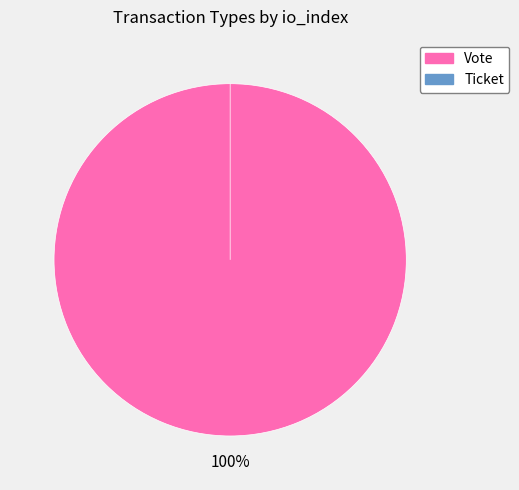

What is the change in value from Vote to Ticket?

-1